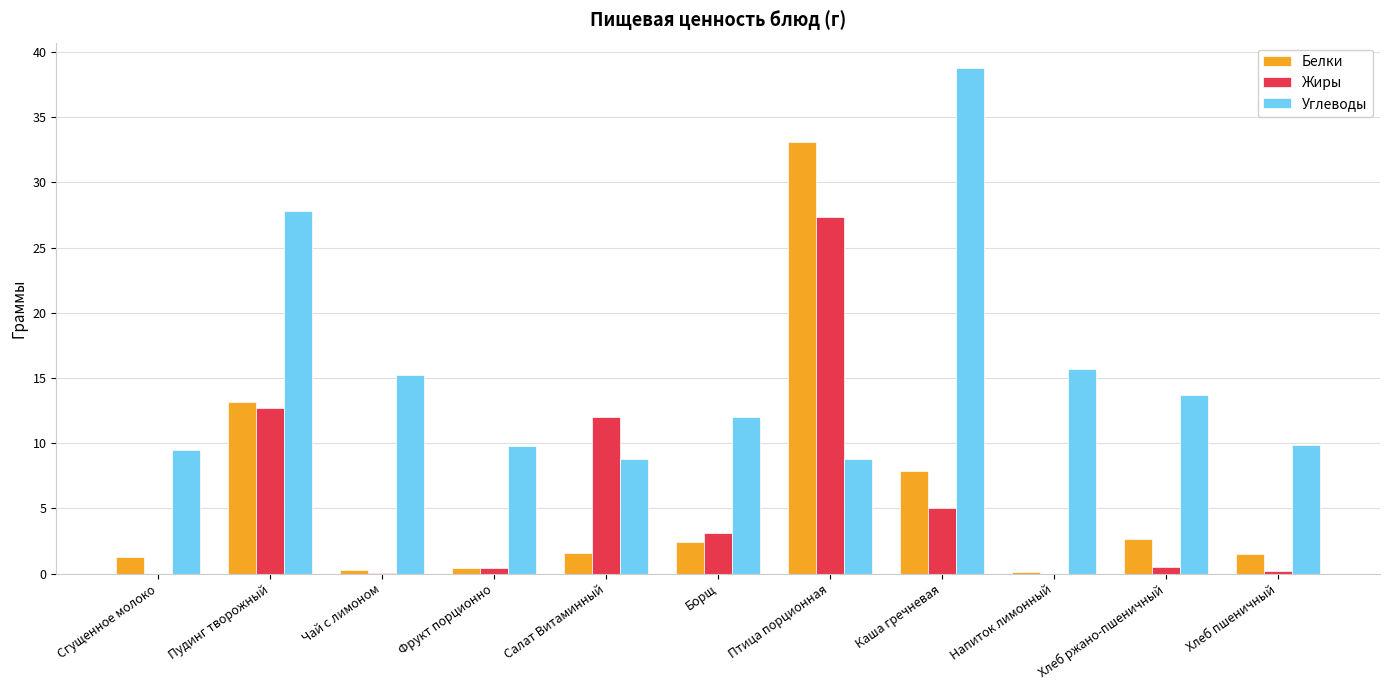

Which series changed the most between Каша гречневая and Хлеб ржано-пшеничный?

Углеводы